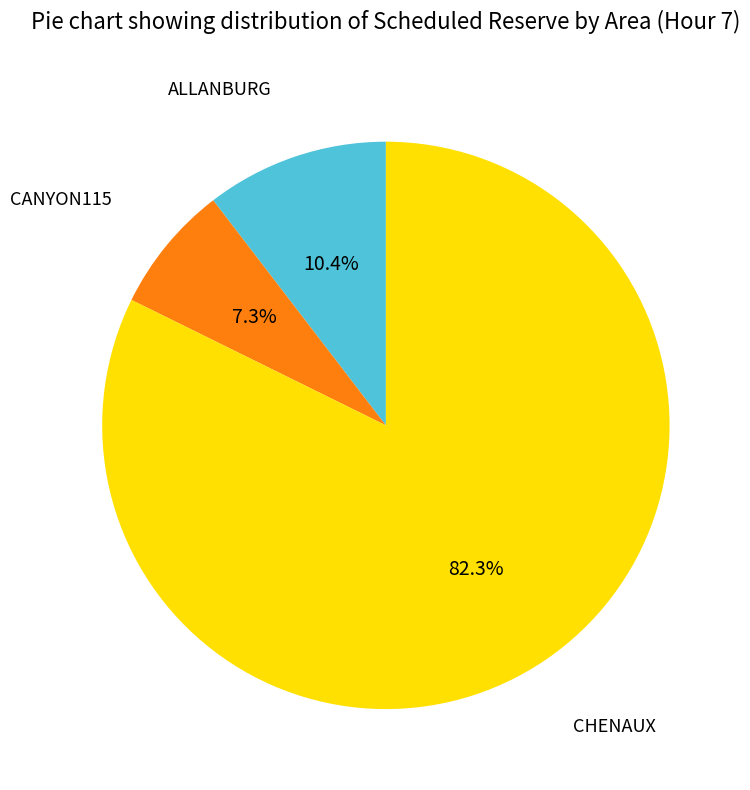

Rank the categories by value from lowest to highest.

CANYON115, ALLANBURG, CHENAUX